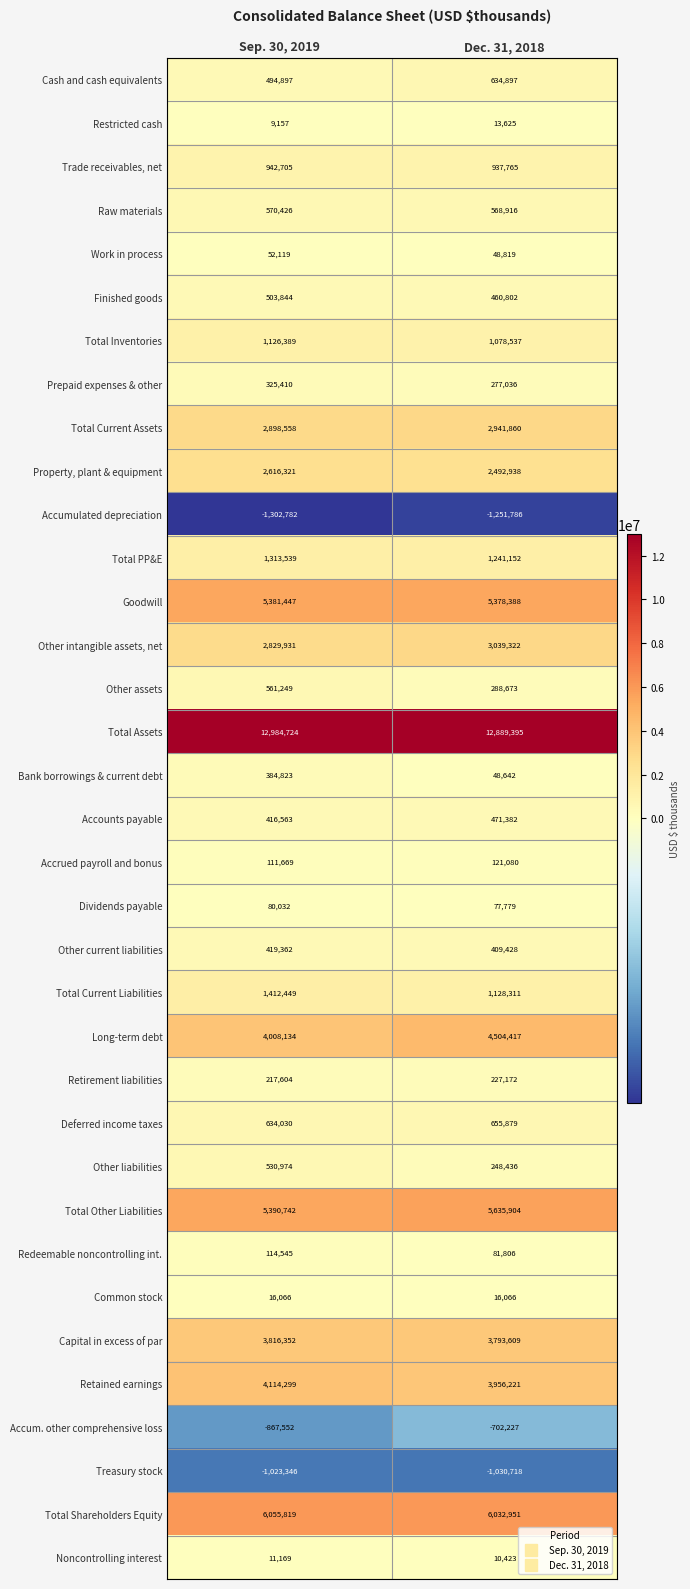

What is the greatest value displayed?

12984724